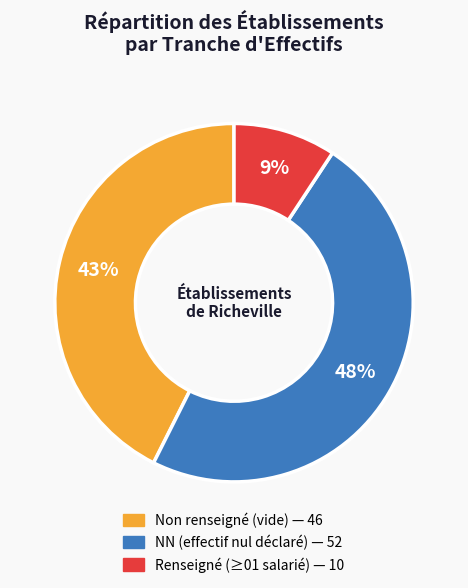

To the nearest percent, what is the average slice percentage?

33%